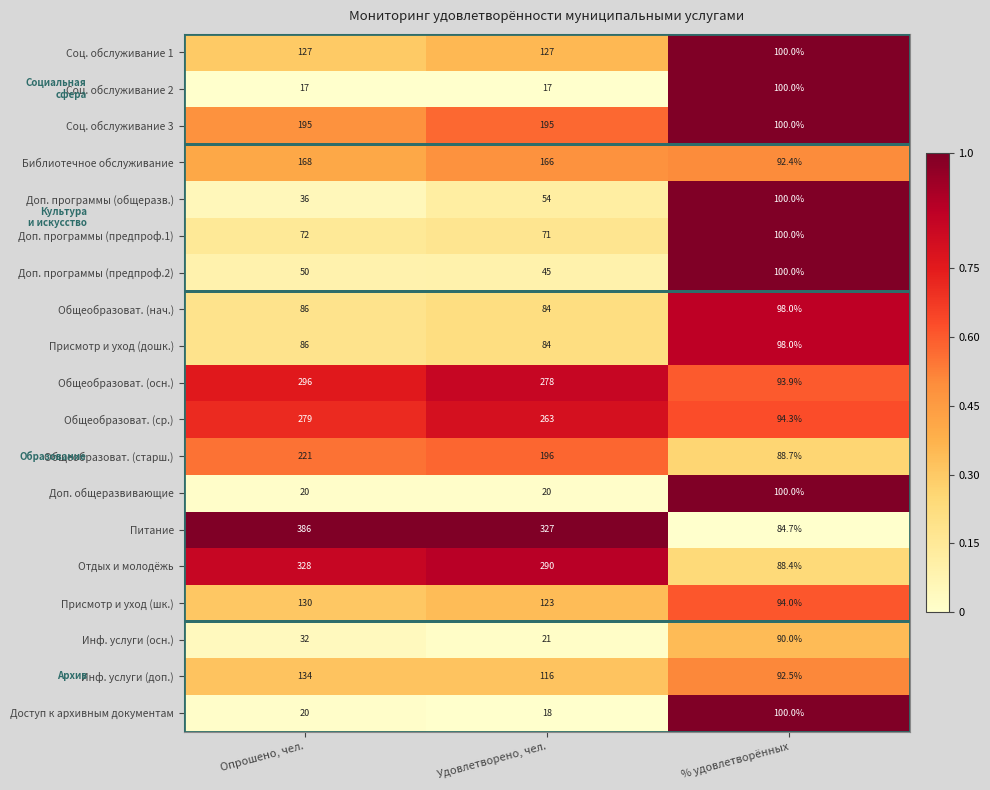

List the labels in order of Инф. услуги (доп.) value, largest first.

Опрошено, чел., Удовлетворено, чел., % удовлетворённых